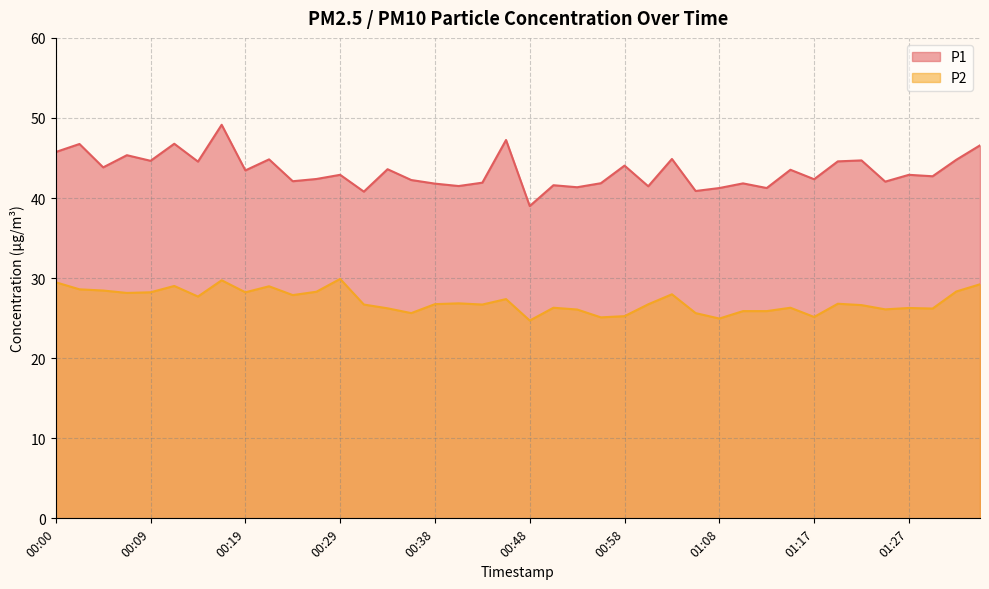

List the labels in order of P1 value, smallest first.

00:48, 00:31, 01:05, 01:08, 01:13, 00:53, 01:00, 00:41, 00:51, 00:38, 01:10, 00:55, 00:43, 01:25, 00:24, 00:36, 01:17, 00:26, 01:30, 00:29, 01:27, 00:19, 01:15, 00:34, 00:04, 00:58, 00:14, 01:20, 00:09, 01:22, 01:32, 00:21, 01:03, 00:07, 00:00, 01:34, 00:02, 00:12, 00:46, 00:17